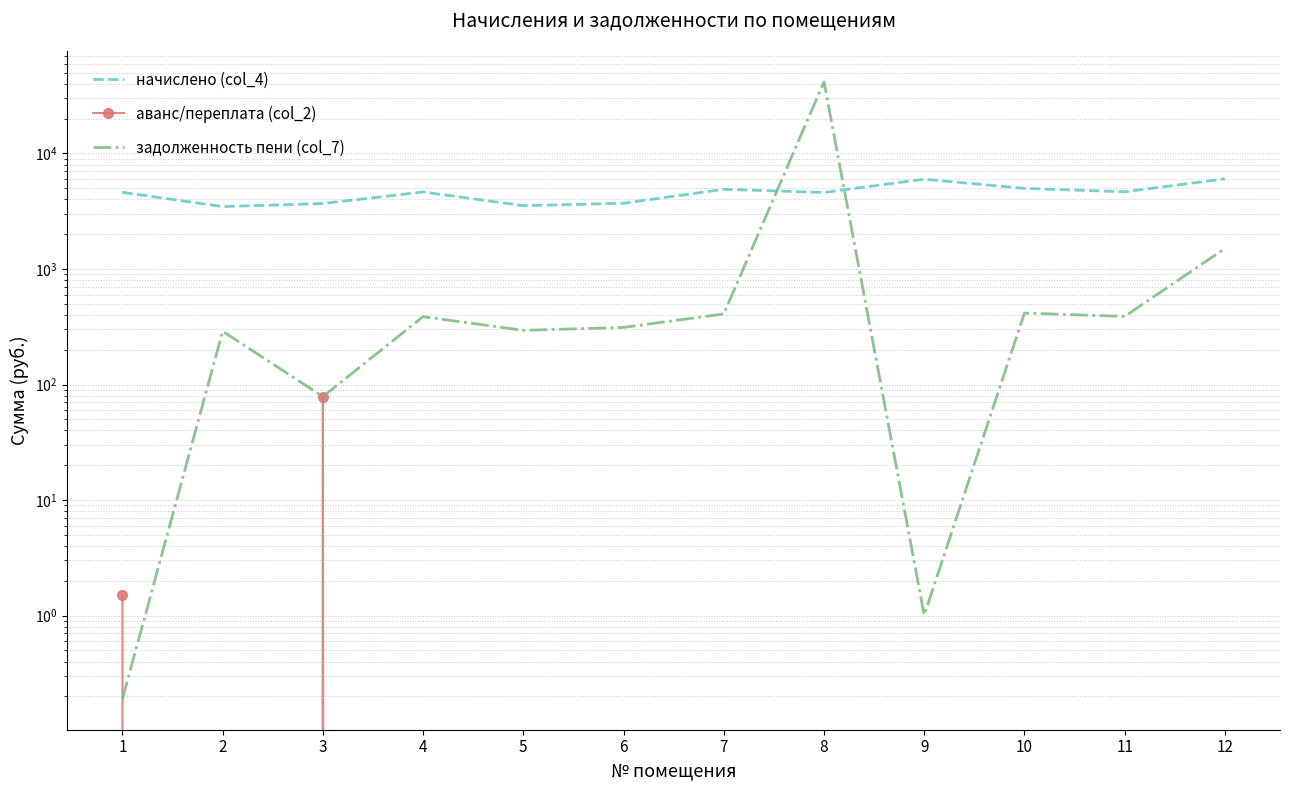

Which label corresponds to the largest value in the chart?

8